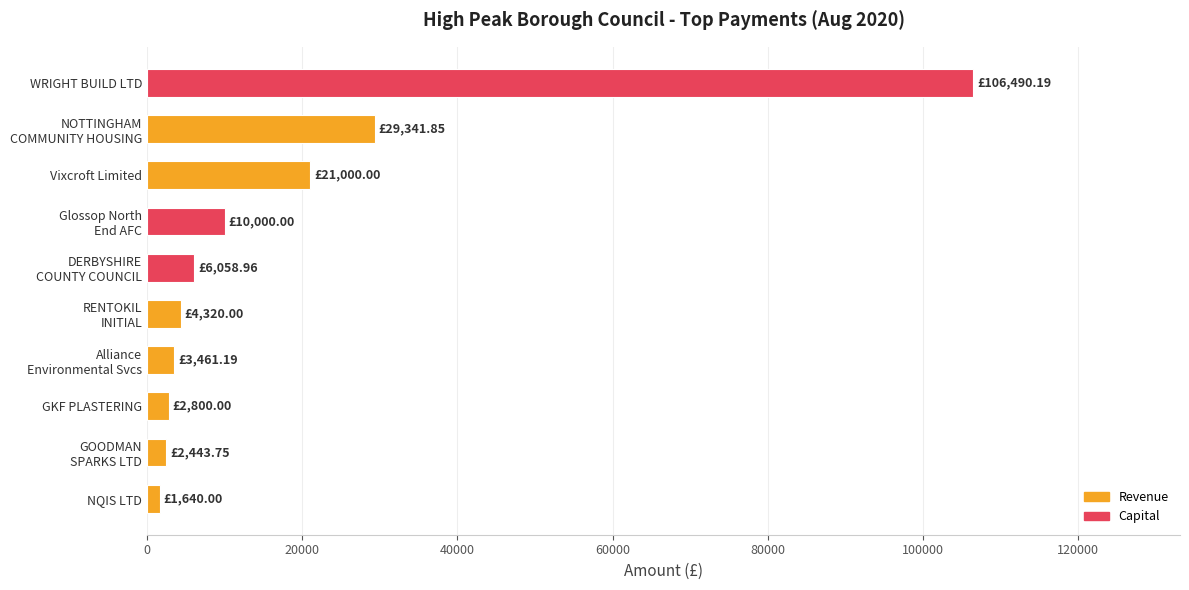

What is the average value?

18755.6